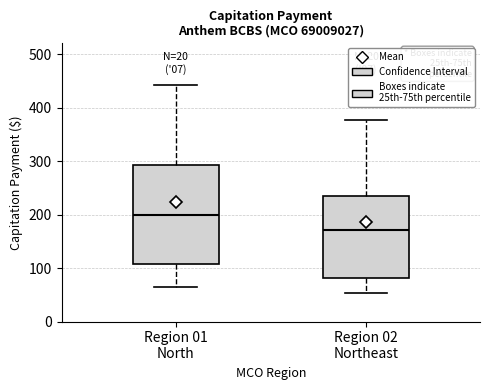

Which box has the highest median line?

Region 01 North